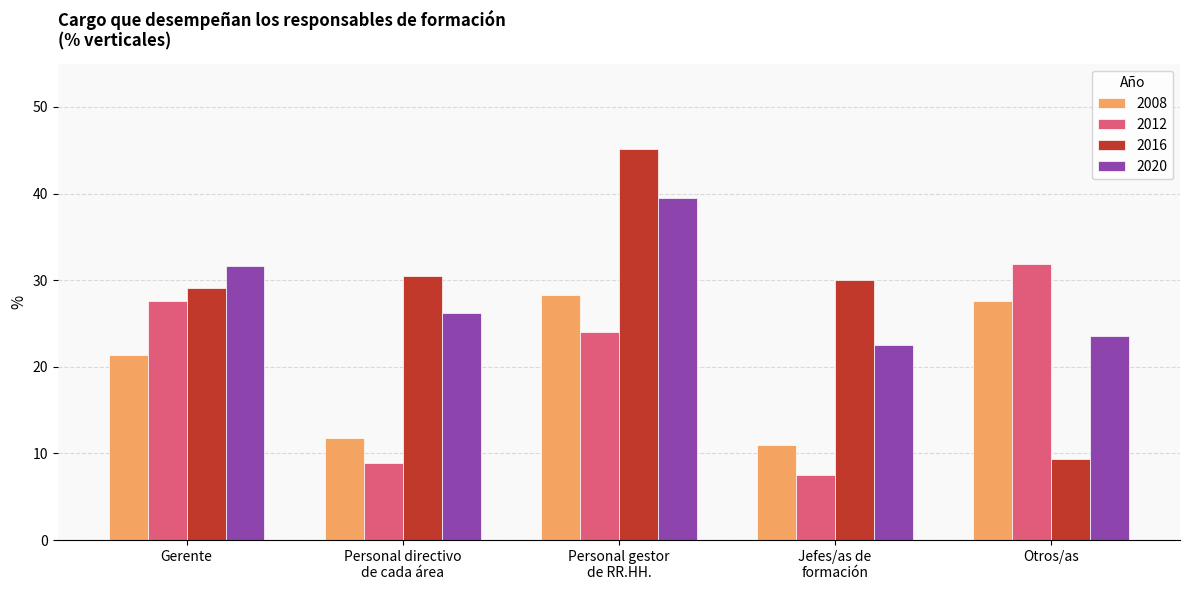

What is the sum of the 2012 values at Jefes/as de
formación and Personal gestor
de RR.HH.?

31.5